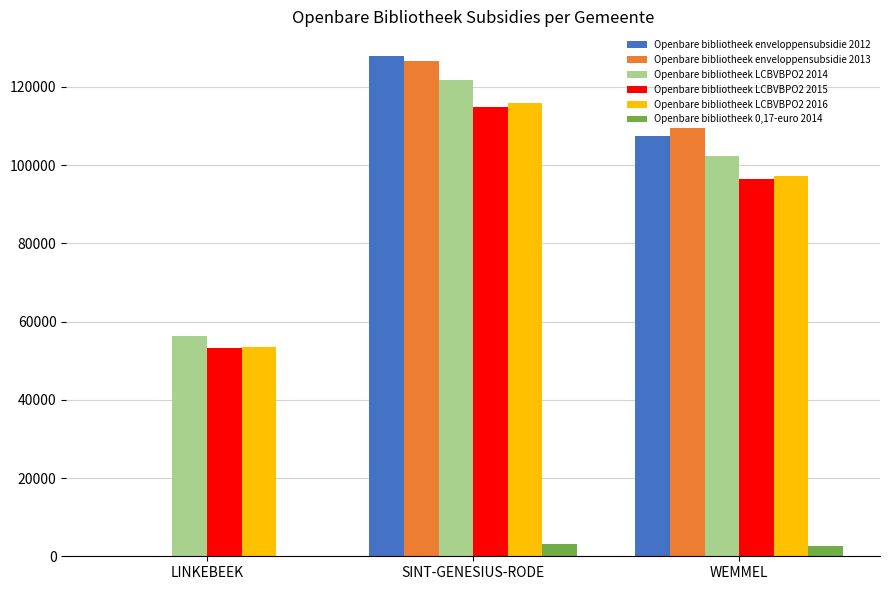

What is the maximum value shown in the chart?

127820.5